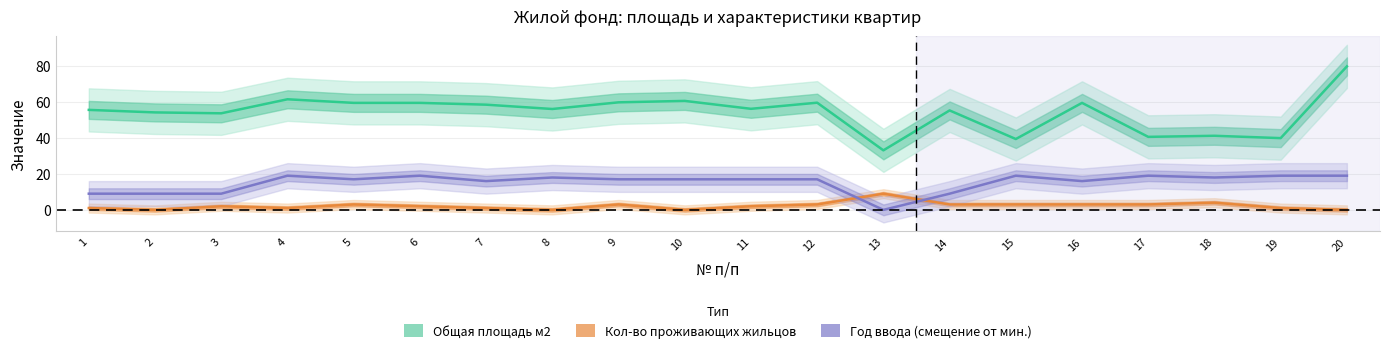

Between 15 and 19, which series saw the biggest shift?

Кол-во проживающих жильцов